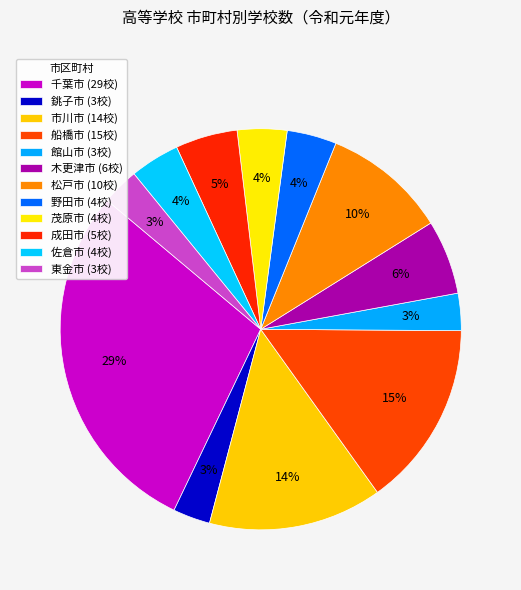

How many segments does this pie chart have?

12